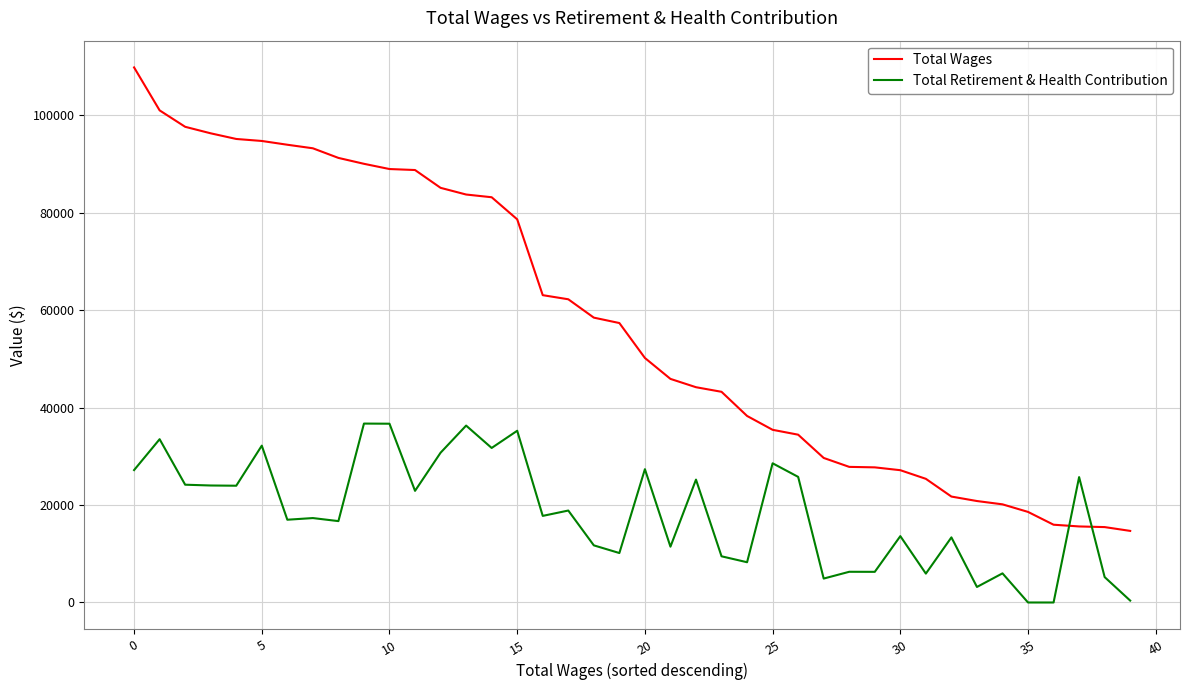

What is the greatest value displayed?

109857